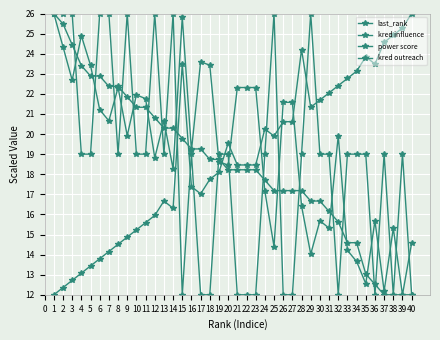

How many data points in power score are less than 18?

17